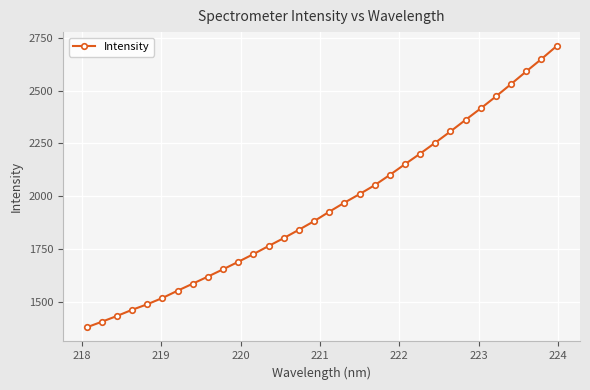

What is the difference between the second highest and second lowest values?

1243.7